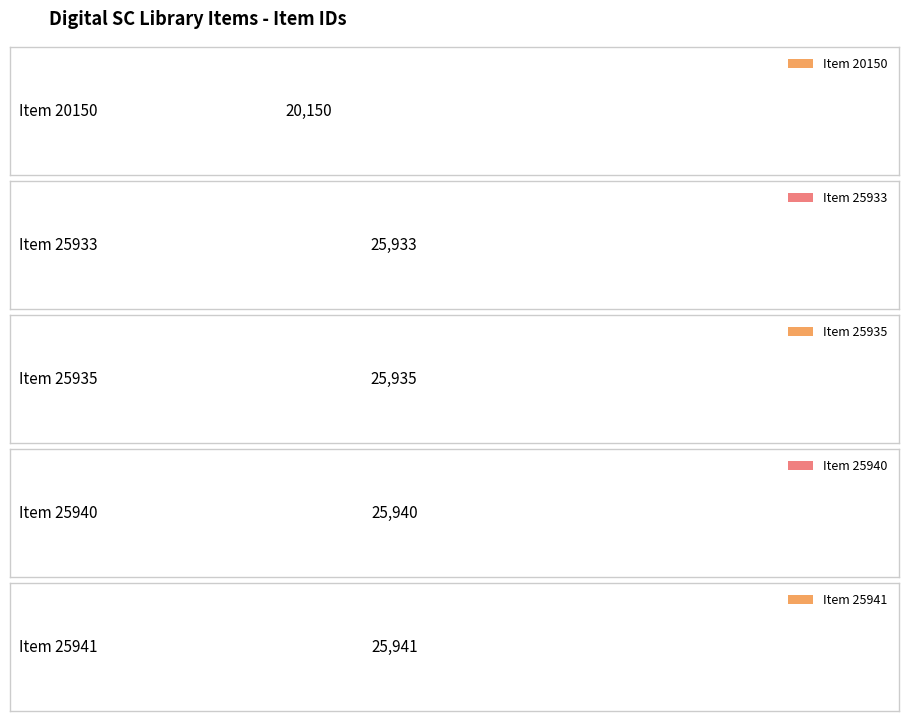

Where is the data nearest to the value 23045?

Item 25933